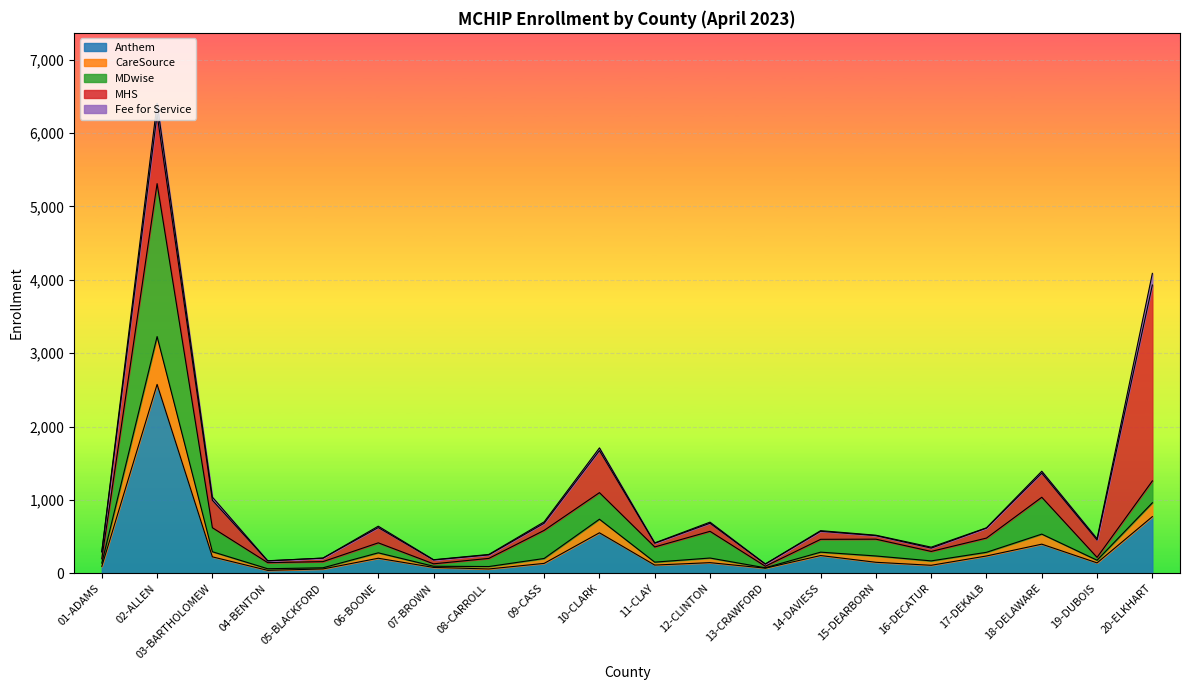

True or false: Anthem has a value of 59 at 05-BLACKFORD.

True